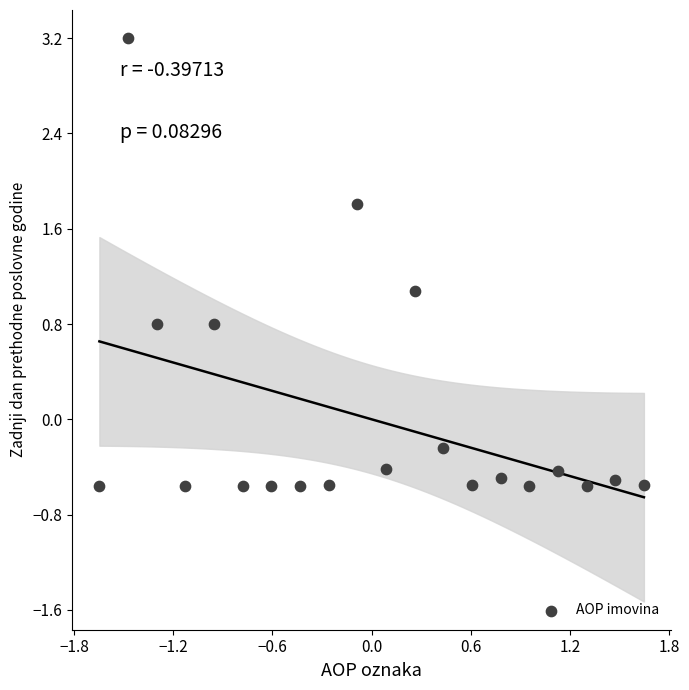

What is the range of X values (max minus min)?

3.3